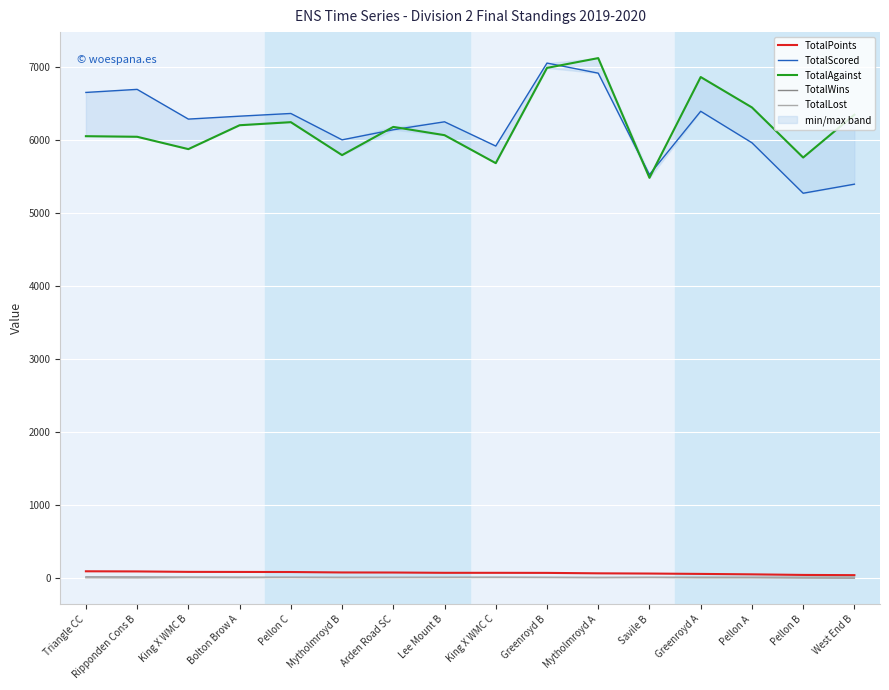

Is the value of TotalScored at Savile B greater than the value of TotalLost at Greenroyd B?

Yes